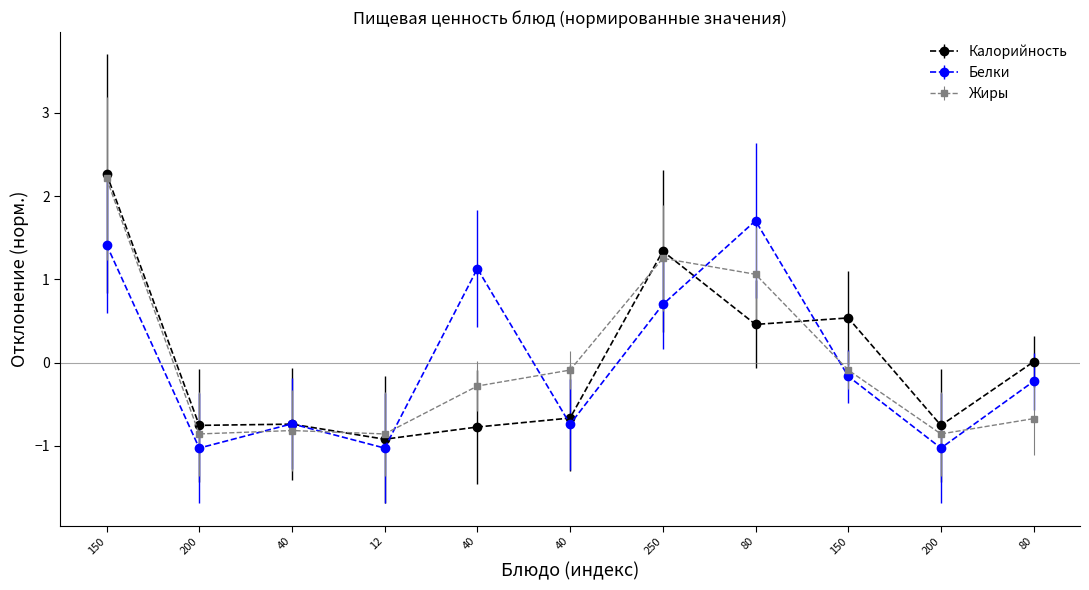

How many values in the Жиры series exceed 0?

3